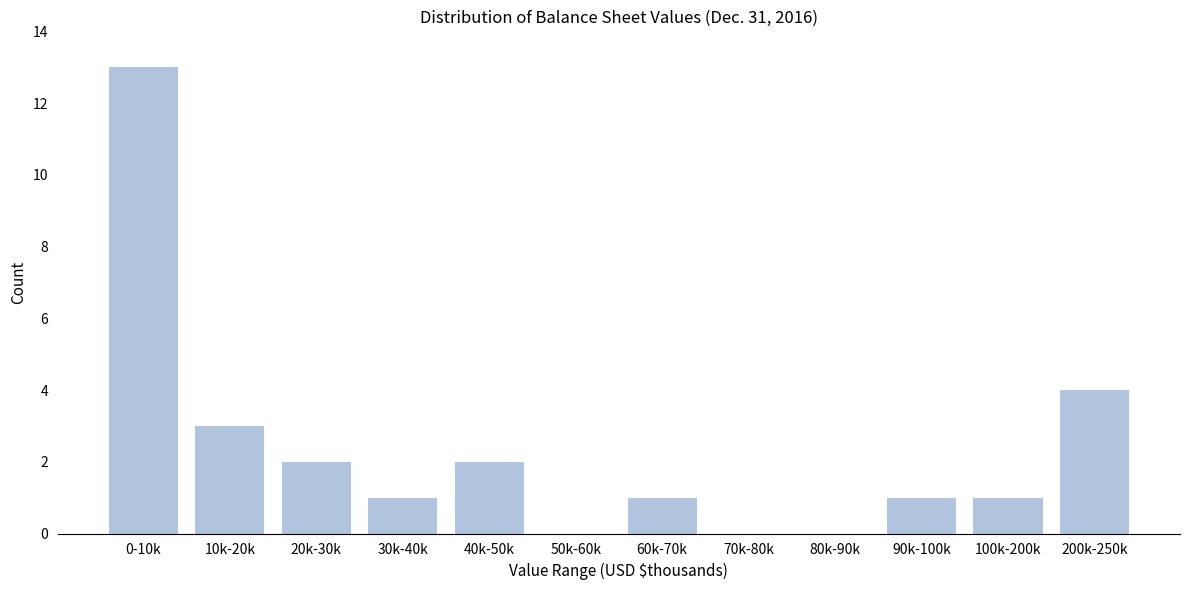

Reading left to right, what are all the values shown in this chart?

0-10k=13	10k-20k=3	20k-30k=2	30k-40k=1	40k-50k=2	50k-60k=0	60k-70k=1	70k-80k=0	80k-90k=0	90k-100k=1	100k-200k=1	200k-250k=4